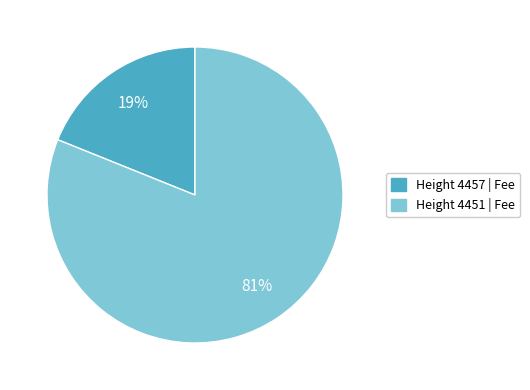

To the nearest percent, what is the difference between the largest and smallest slice percentages?

62%